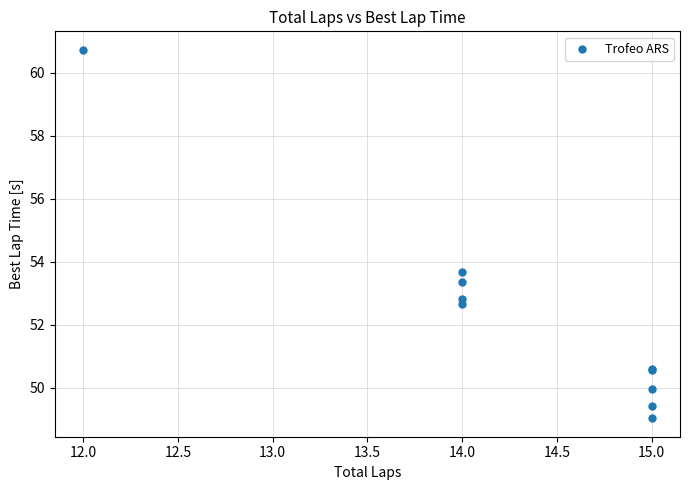

What Y value in the scatter plot is closest to 54?

53.7